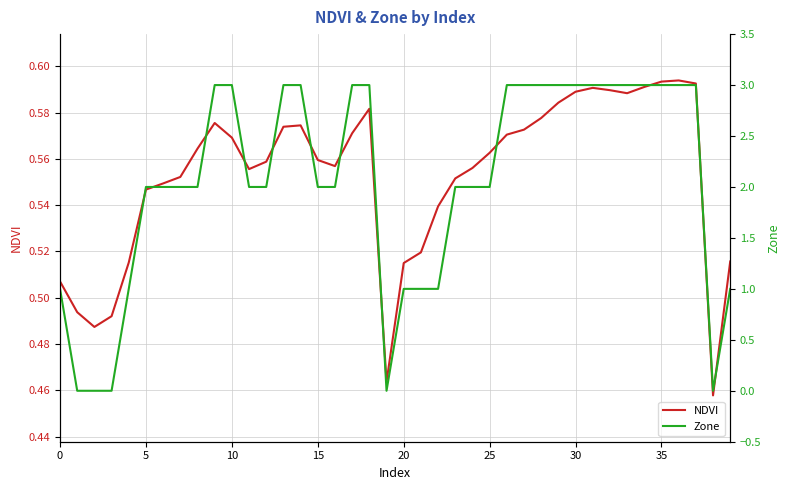

How many values in Zone are above zero?

35